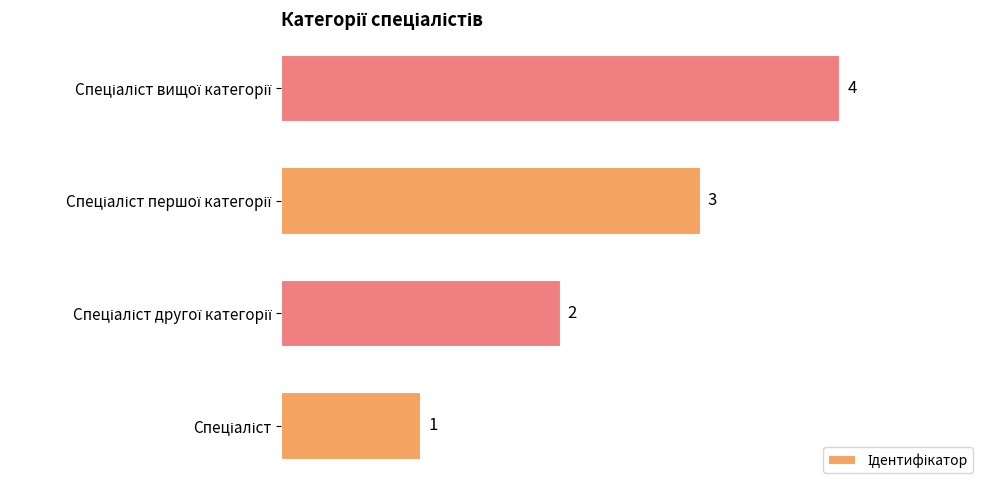

What is the minimum value shown in the chart?

1